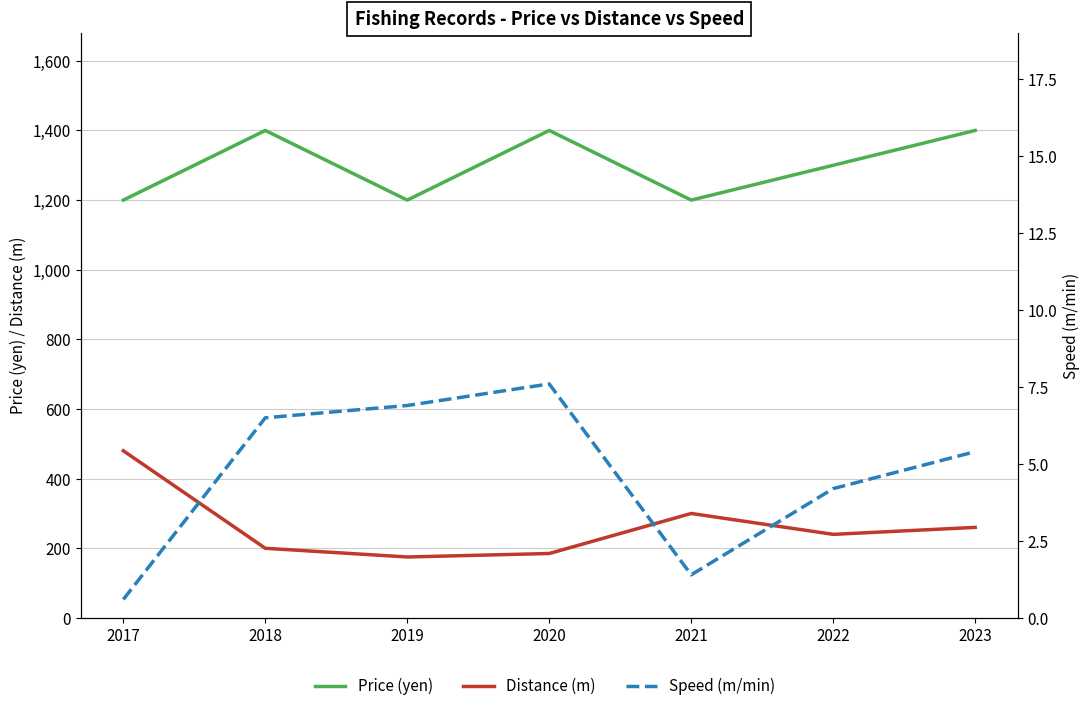

True or false: Distance (m) and Speed (m/min) cross at least once.

False